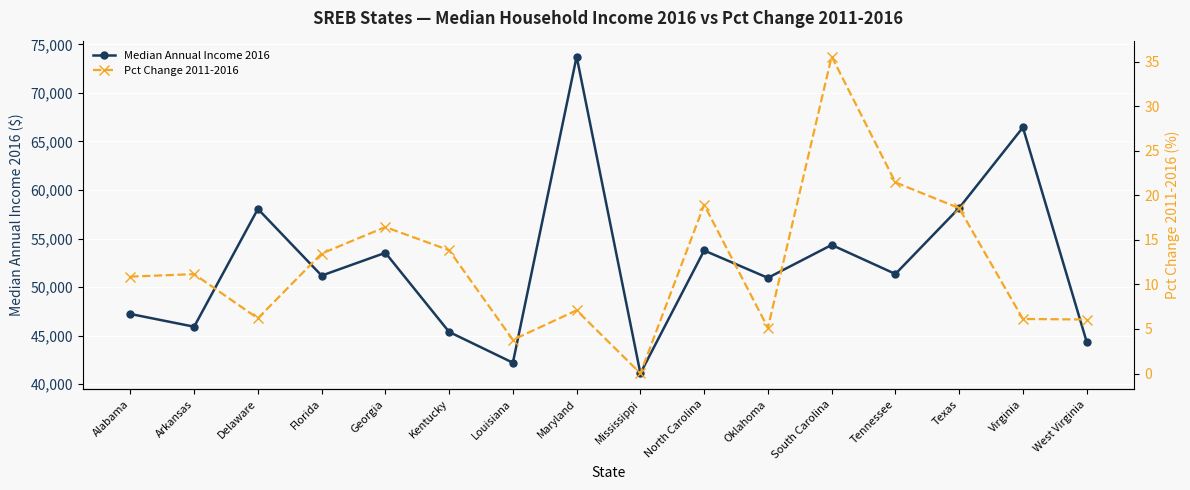

Is it true that Pct Change 2011-2016 equals 3.0 at West Virginia?

False